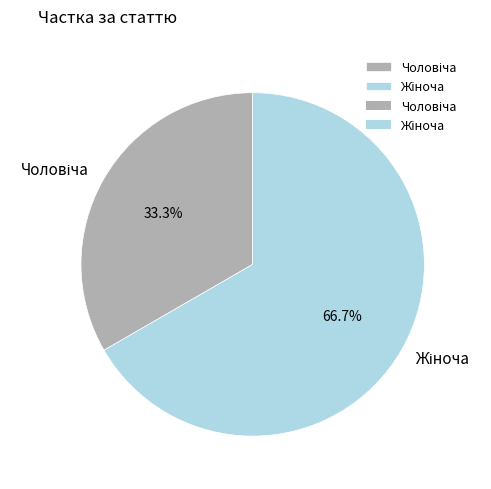

Does any single category account for the majority?

Yes